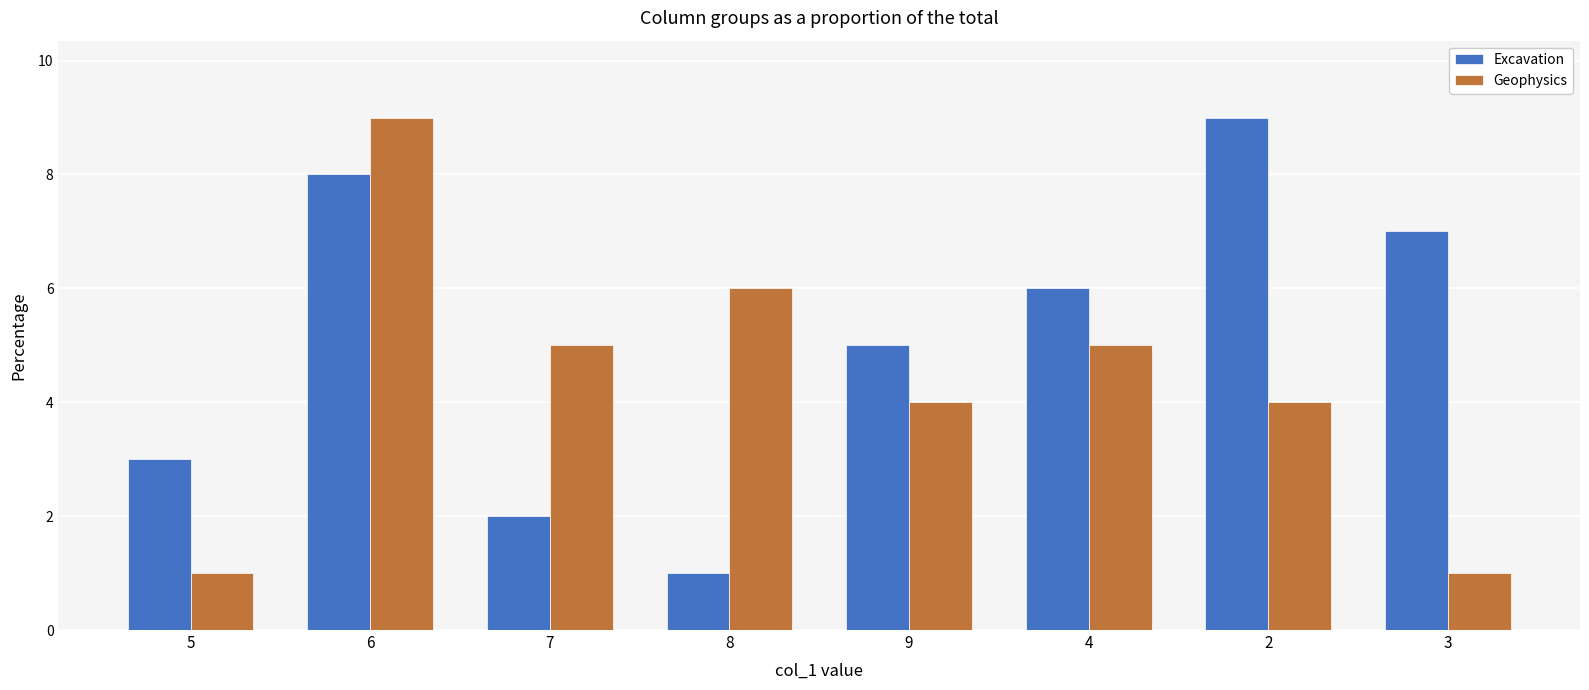

Reading left to right, what are all the values shown in this chart?

Excavation: 5=3	6=8	7=2	8=1	9=5	4=6	2=9	3=7
Geophysics: 5=1	6=9	7=5	8=6	9=4	4=5	2=4	3=1